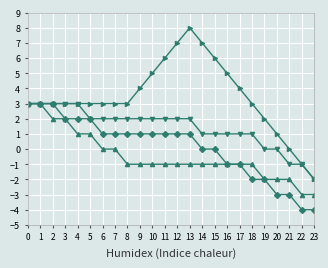

What is the spread (max minus min) of values at 17?

5